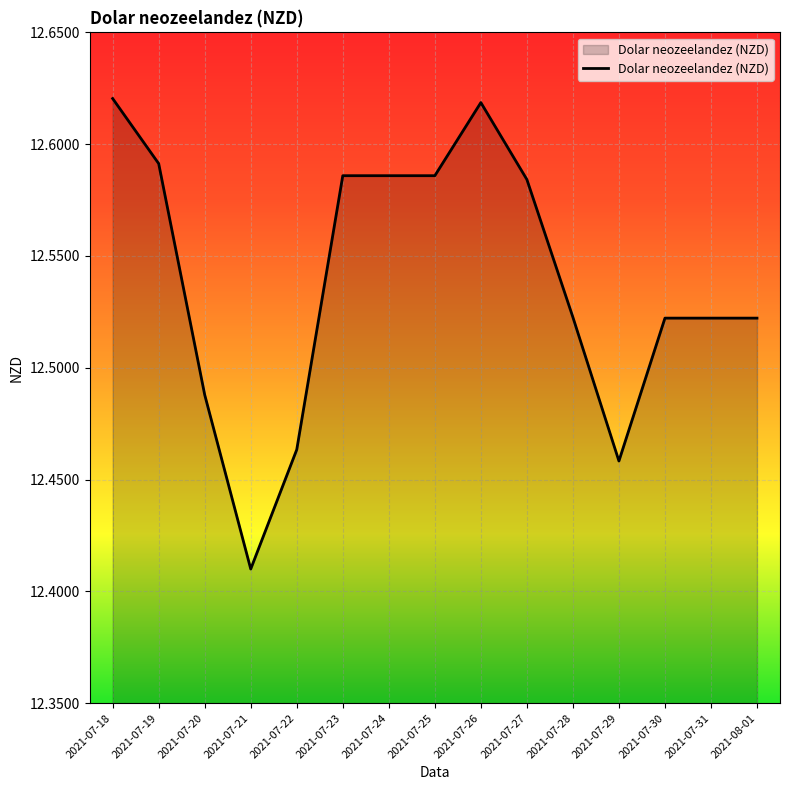

What position from the right is 2021-07-20?

13